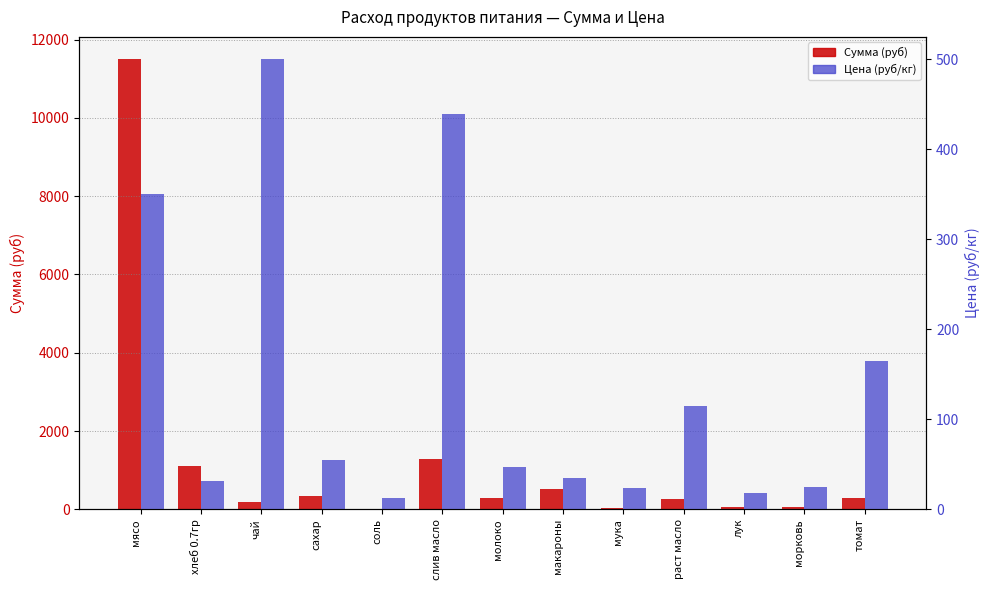

Is it true that Сумма (руб) equals 182.5 at чай?

True